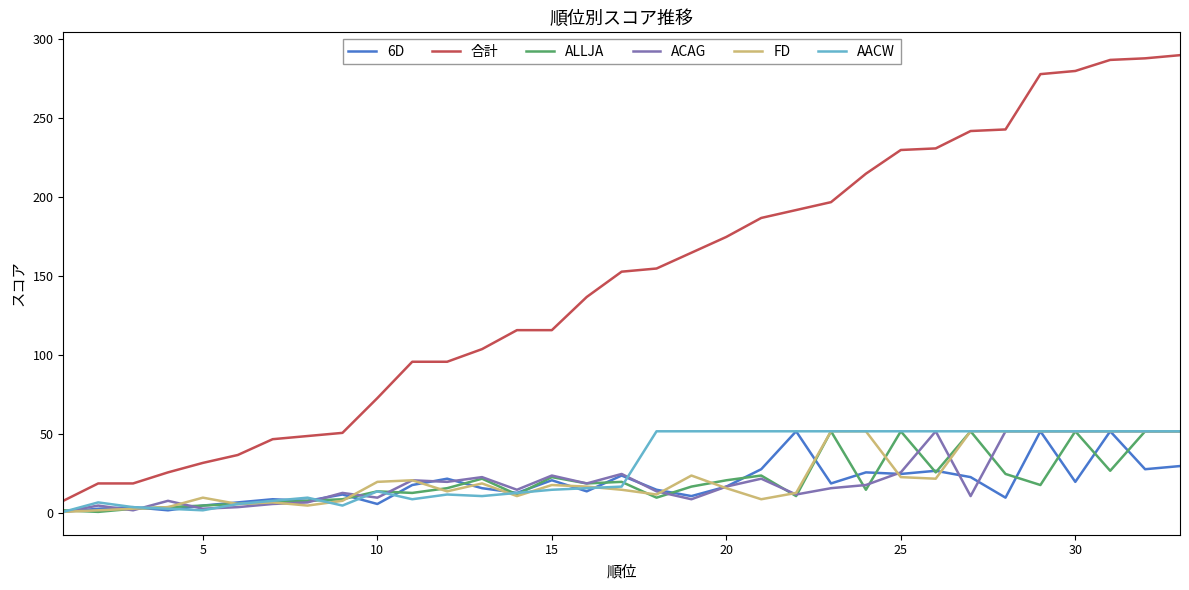

At how many categories does at least one series exceed 126?

18